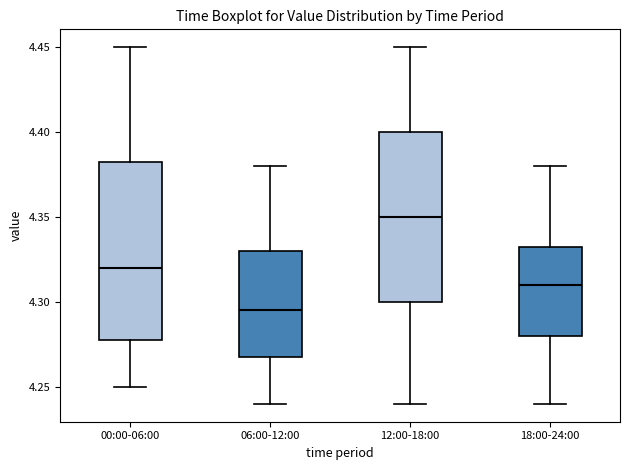

Reading left to right, read every box against the y-axis: the position of its median line, the range the box covers, and the ends of its whiskers. The values are not printed on the chart, so give them approximately, as read against the axis.

00:00-06:00: median 4.320, box 4.280 to 4.385, whiskers 4.250 to 4.450
06:00-12:00: median 4.295, box 4.270 to 4.330, whiskers 4.240 to 4.380
12:00-18:00: median 4.350, box 4.300 to 4.400, whiskers 4.240 to 4.450
18:00-24:00: median 4.310, box 4.280 to 4.335, whiskers 4.240 to 4.380